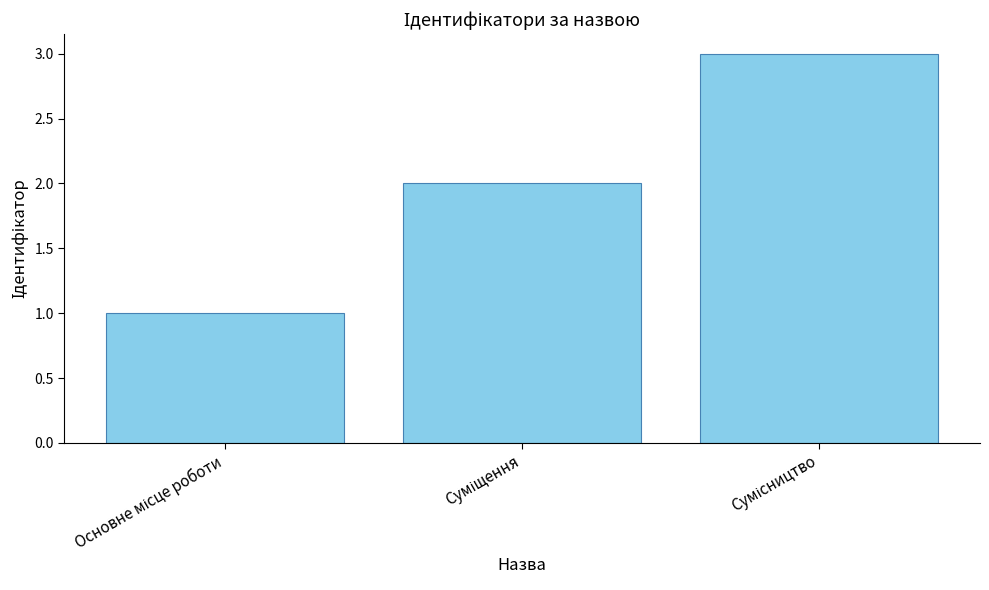

What is the sum of all values?

6